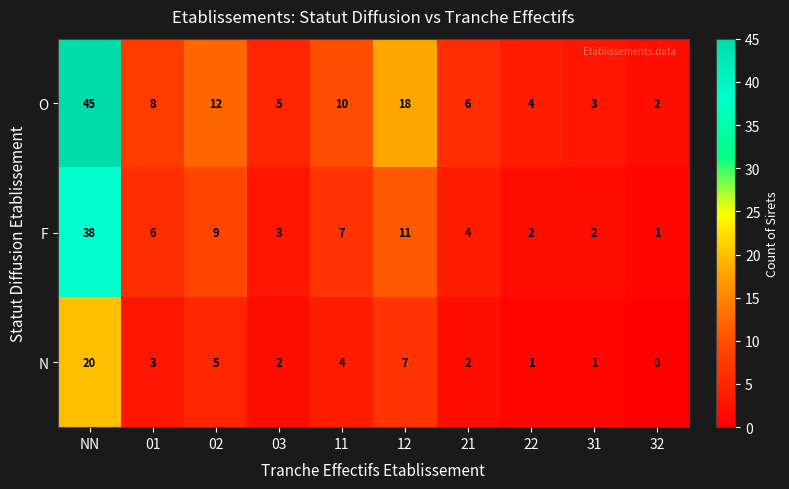

Reading left to right, extract all data points from this chart.

O: NN=45	01=8	02=12	03=5	11=10	12=18	21=6	22=4	31=3	32=2
F: NN=38	01=6	02=9	03=3	11=7	12=11	21=4	22=2	31=2	32=1
N: NN=20	01=3	02=5	03=2	11=4	12=7	21=2	22=1	31=1	32=0